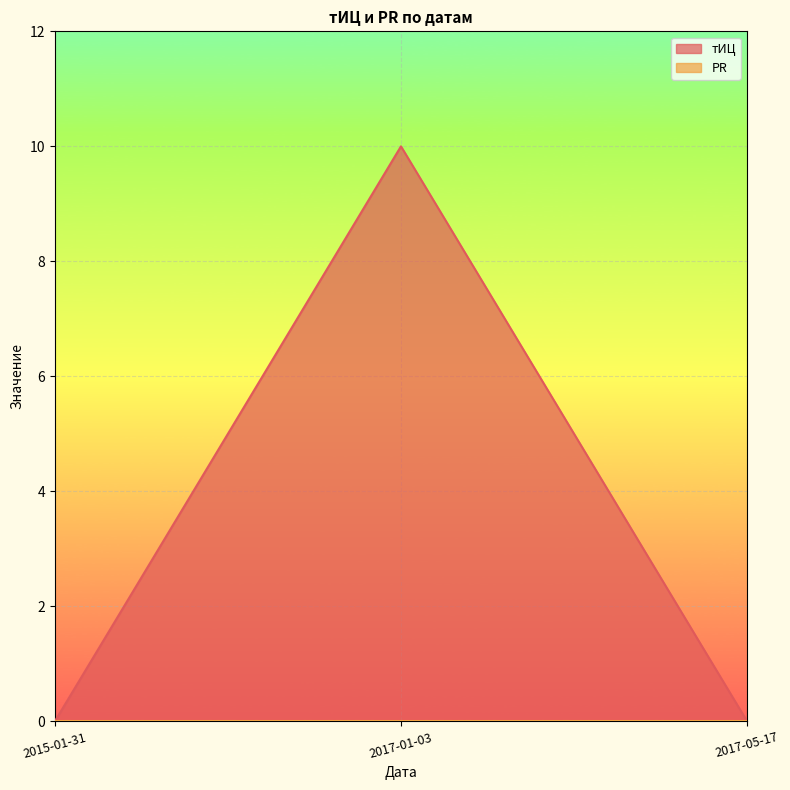

Which category has the lowest value across all series?

2015-01-31